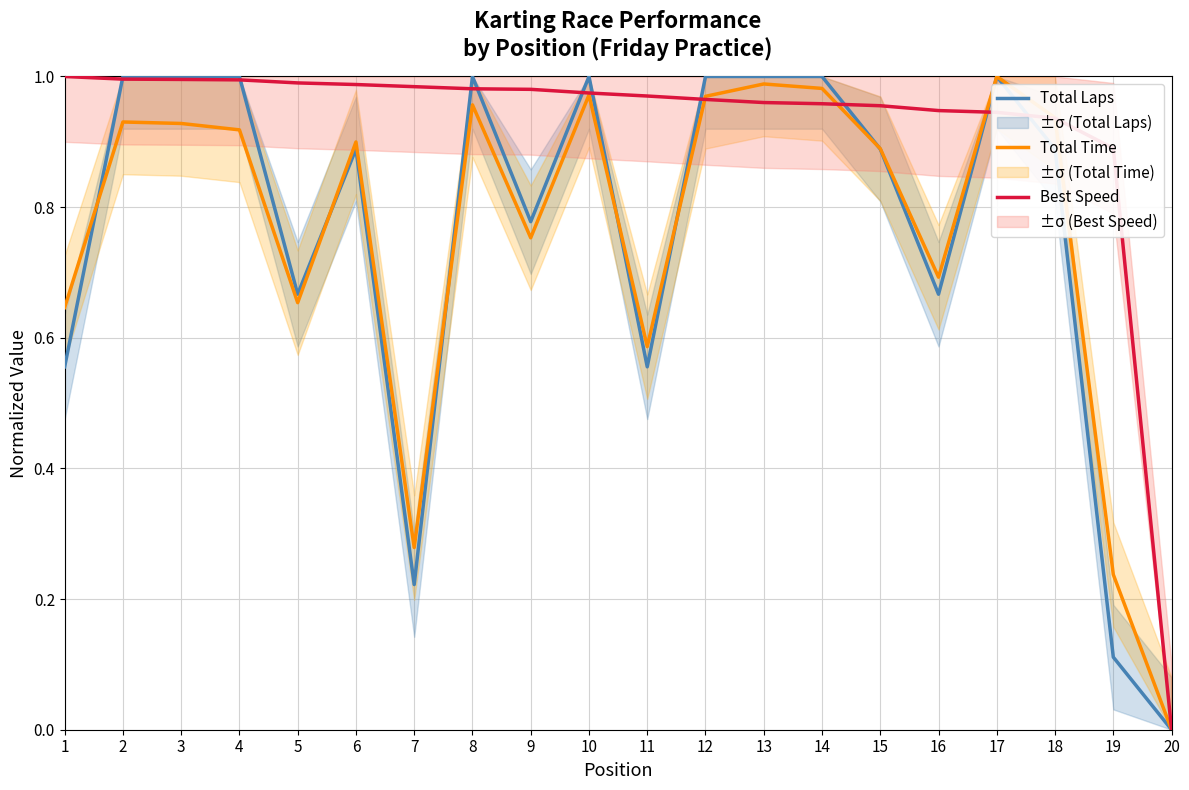

After their last crossing, which series has the higher values: Total Laps or Total Time?

Total Time